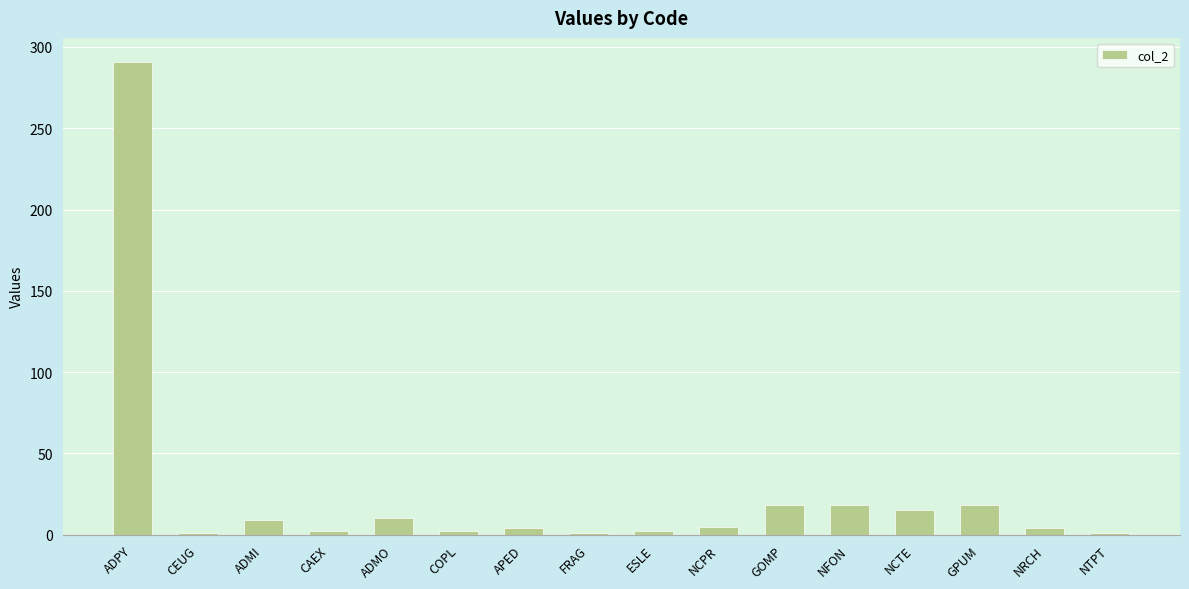

What is the label of the 12th bar from the left?

NFON